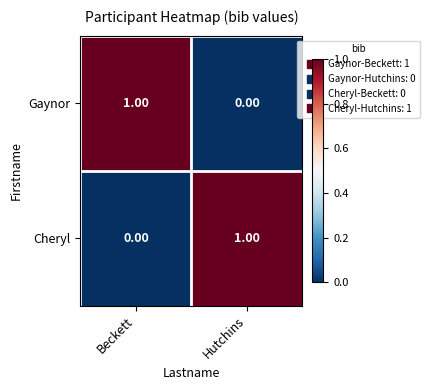

Which category has the lowest value in the Cheryl series?

Beckett